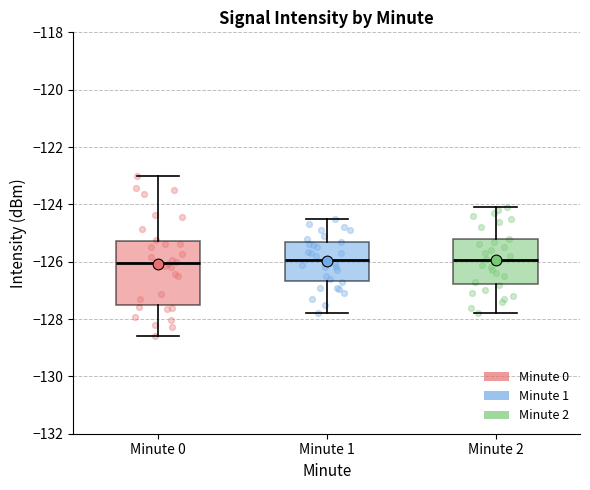

Reading left to right, transcribe this box plot: for each box, give where its median line is, the range the box spans, and where its two whiskers end, as read against the y-axis. The values are not printed on the chart, so give them approximately, as read against the axis.

Minute 0: median -126.0, box -127.6 to -125.2, whiskers -128.6 to -123.0
Minute 1: median -126.0, box -126.6 to -125.4, whiskers -127.8 to -124.4
Minute 2: median -126.0, box -126.8 to -125.2, whiskers -127.8 to -124.0